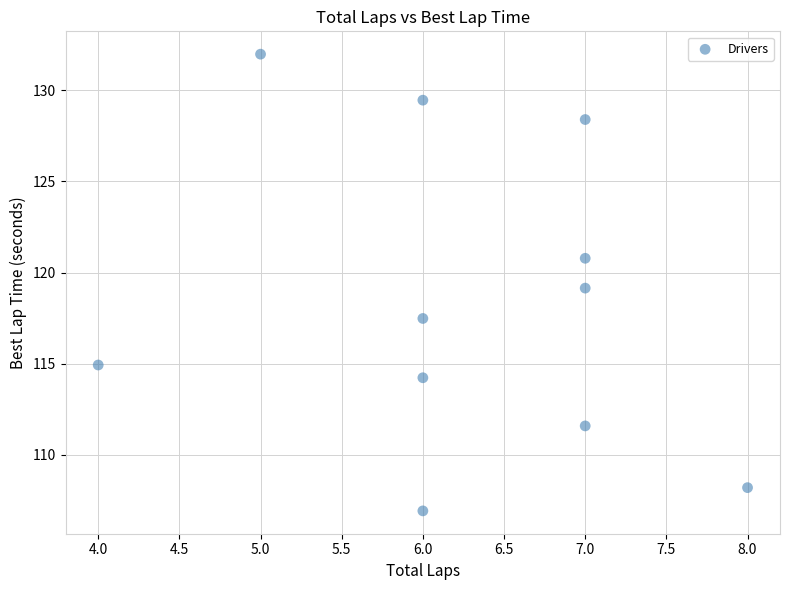

What is the average X value?

6.3